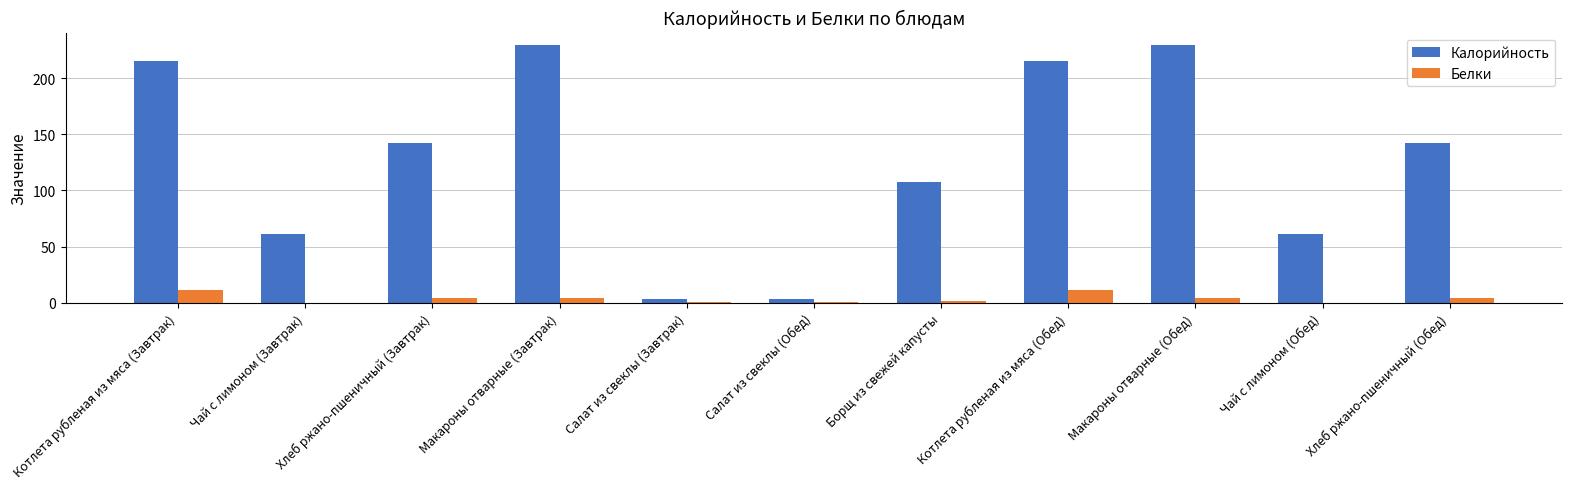

Are the bars horizontal?

No